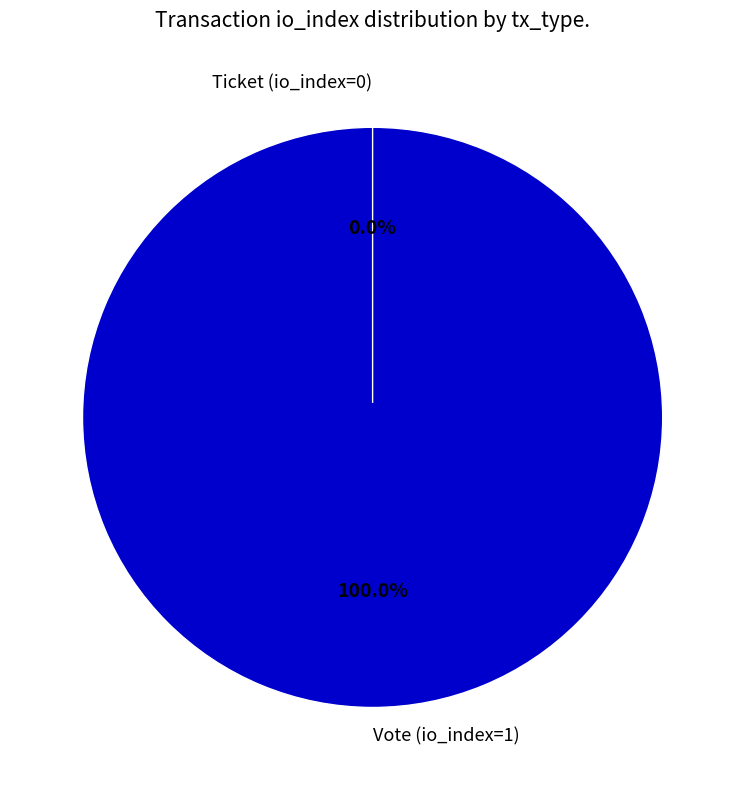

To the nearest percent, what is the difference between the Vote (io_index=1) and Ticket (io_index=0) slice percentages?

100%